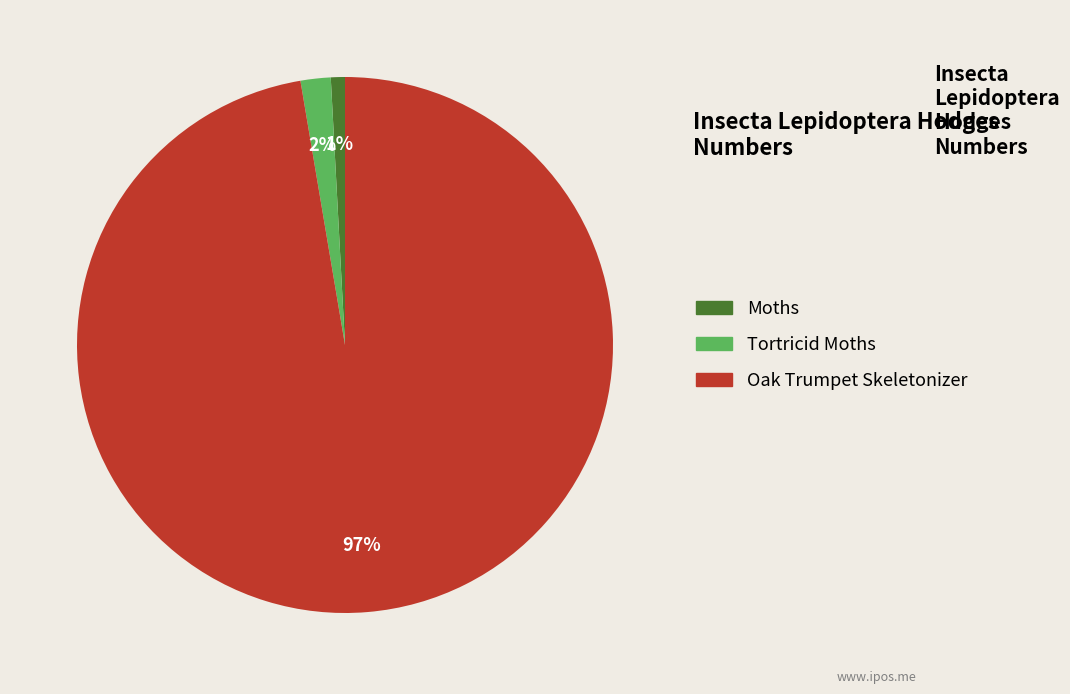

True or false: Moths accounts for 1% of the total.

True